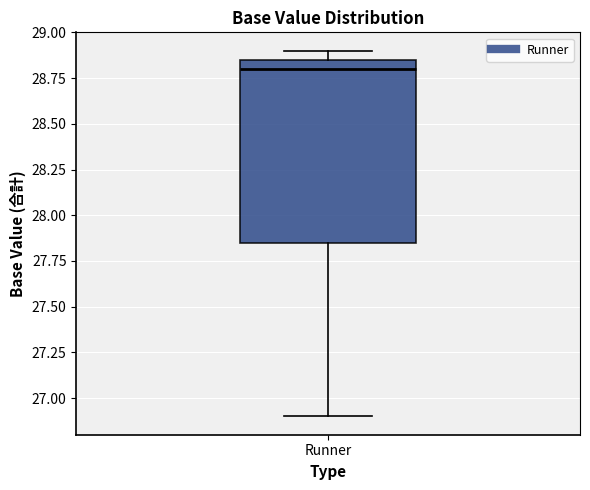

Transcribe this box plot: give where the median line is, the range the box spans, and where the two whiskers end, as read against the y-axis. The values are not printed on the chart, so give them approximately, as read against the axis.

median 28.80, box 27.85 to 28.85, whiskers 26.90 to 28.90